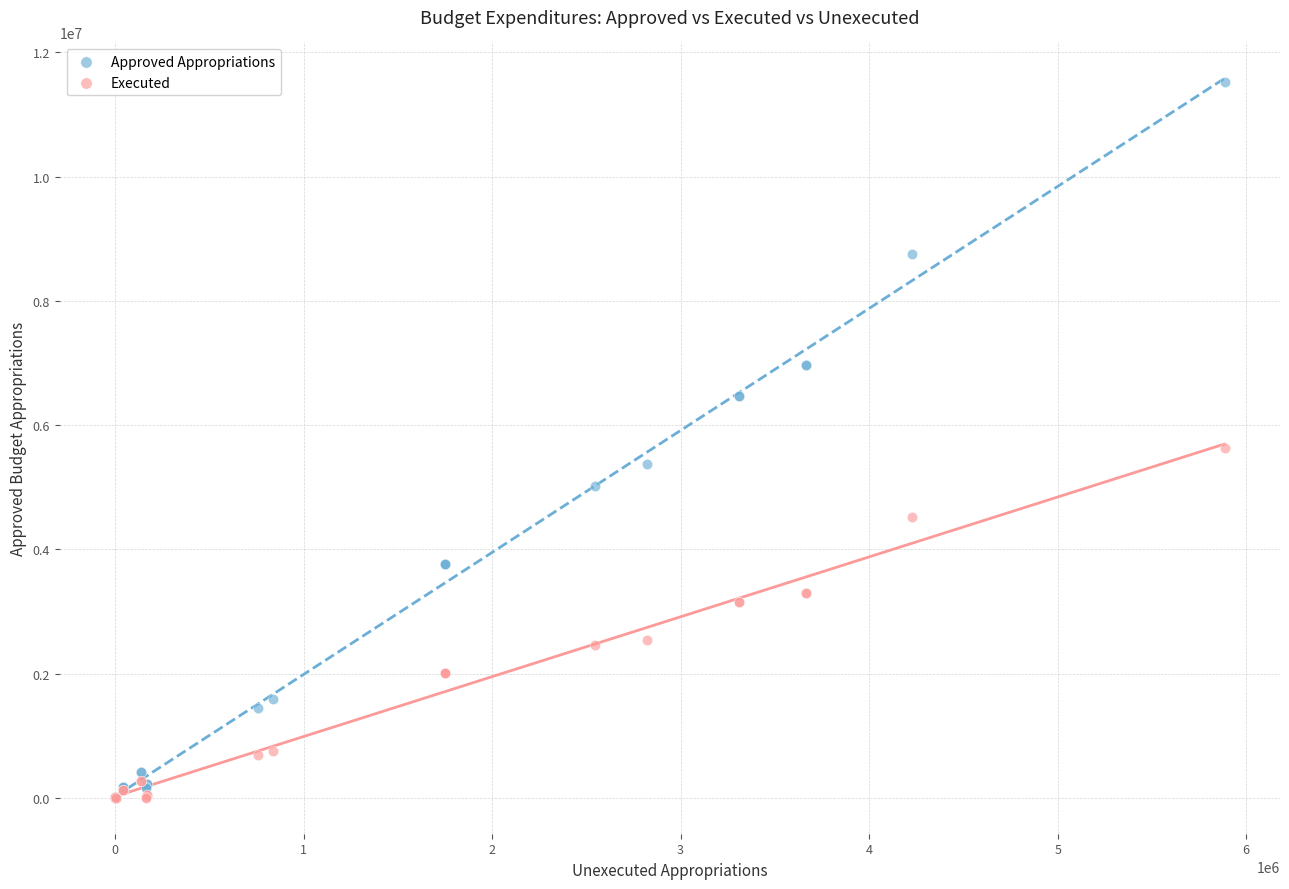

Which series has the widest spread of Y values?

Approved Appropriations